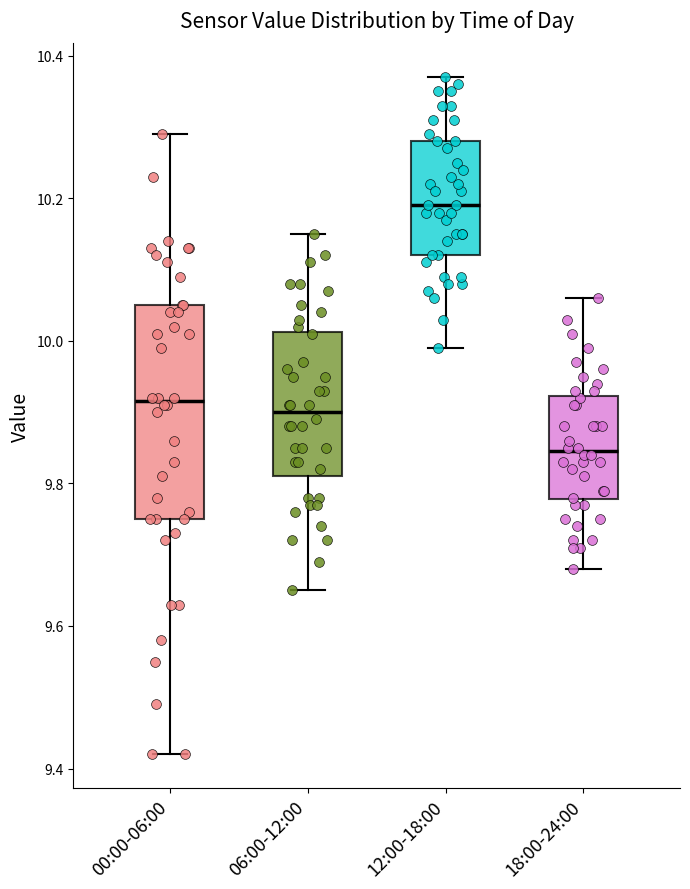

Reading left to right, read every box against the y-axis: the position of its median line, the range the box covers, and the ends of its whiskers. The values are not printed on the chart, so give them approximately, as read against the axis.

00:00-06:00: median 9.92, box 9.76 to 10.06, whiskers 9.42 to 10.30
06:00-12:00: median 9.90, box 9.82 to 10.02, whiskers 9.66 to 10.16
12:00-18:00: median 10.20, box 10.12 to 10.28, whiskers 10.00 to 10.38
18:00-24:00: median 9.84, box 9.78 to 9.92, whiskers 9.68 to 10.06